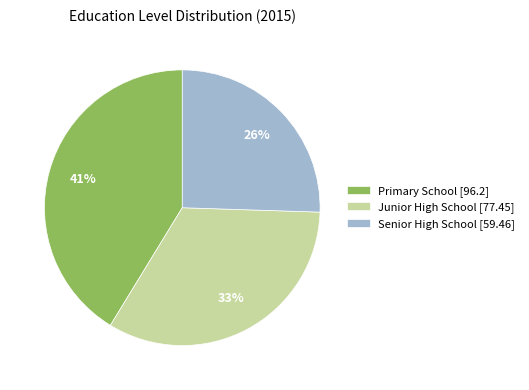

To the nearest percent, what portion does Senior High School represent?

26%